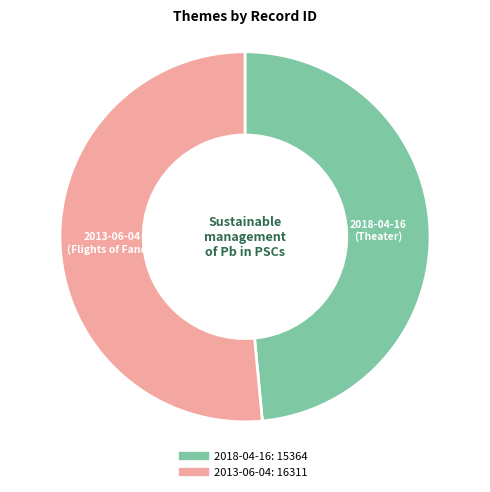

The 2013-06-04 slice represents 65% of the pie. True or false?

False